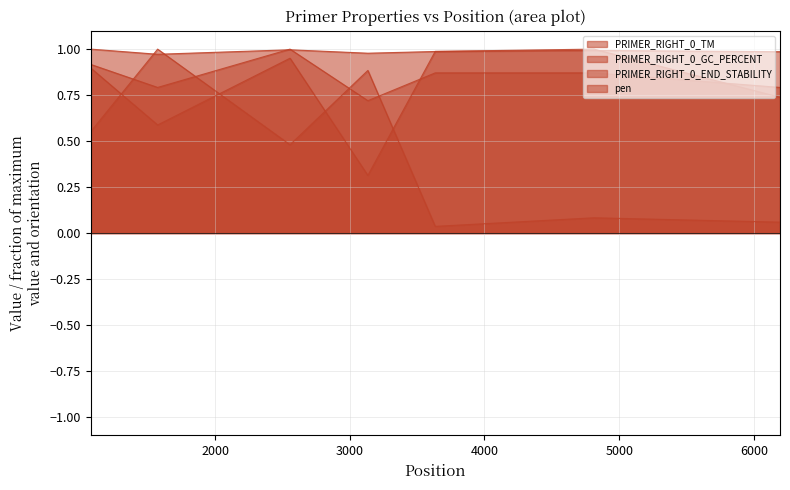

How many intersections are there between PRIMER_RIGHT_0_TM and PRIMER_RIGHT_0_GC_PERCENT?

2